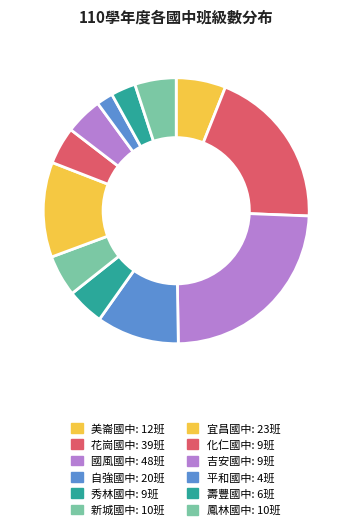

How many slices are in this pie chart?

12